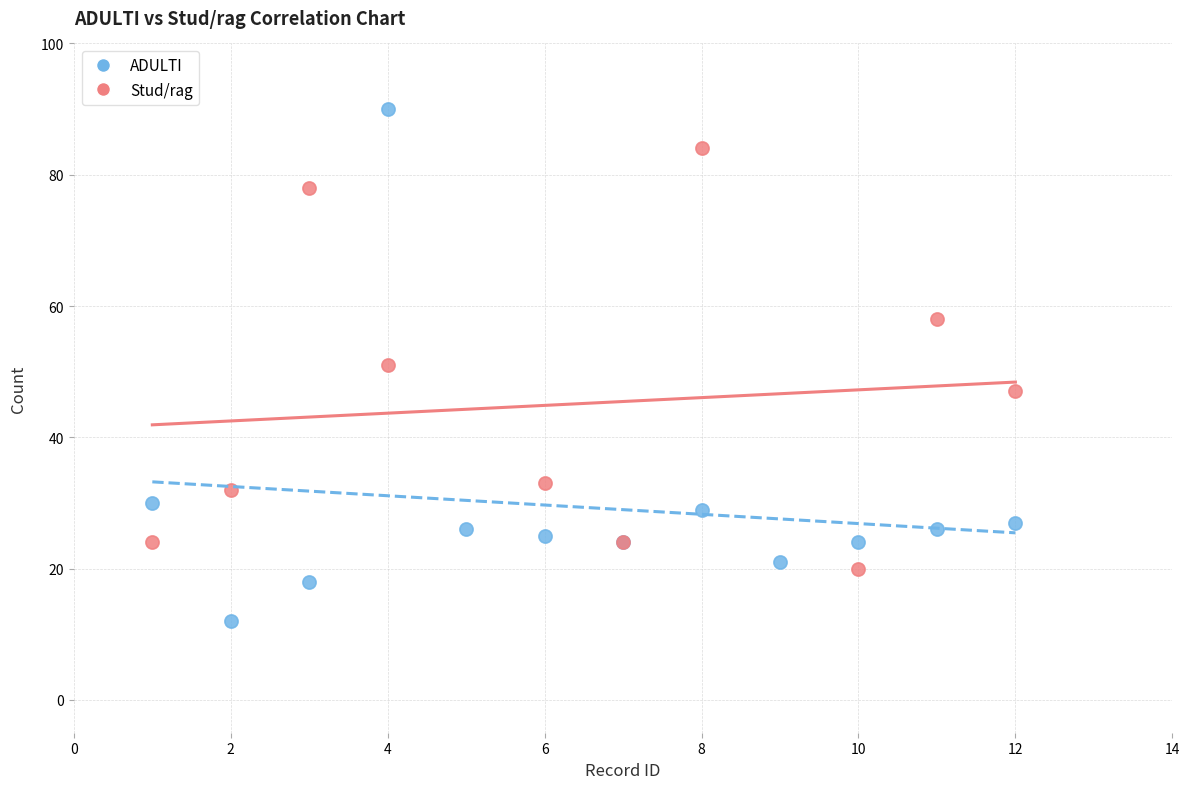

Which series has the widest spread of Y values?

ADULTI